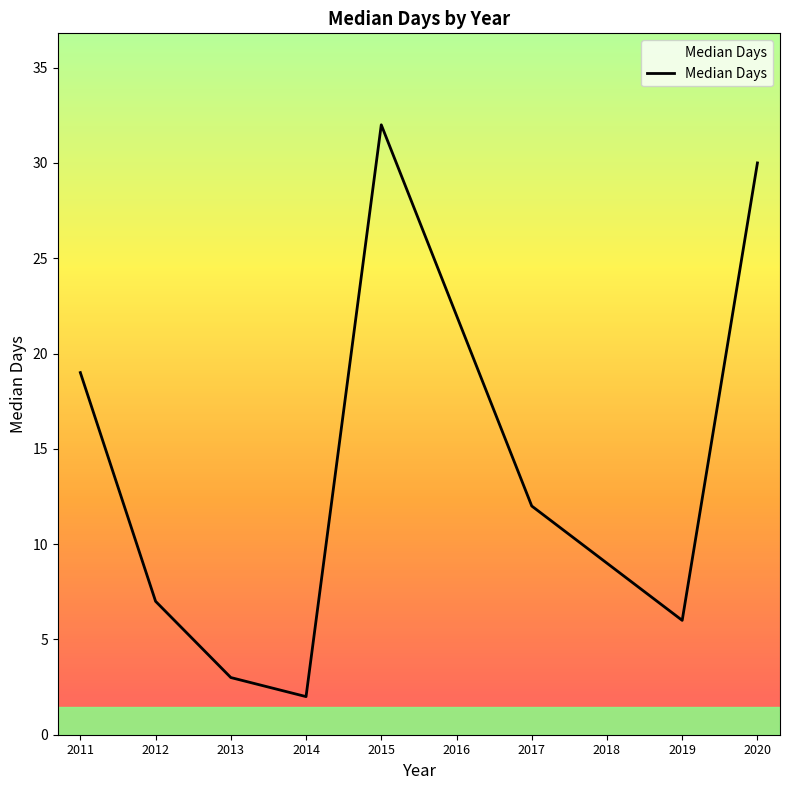

Does the chart display data point markers on the line(s)?

No